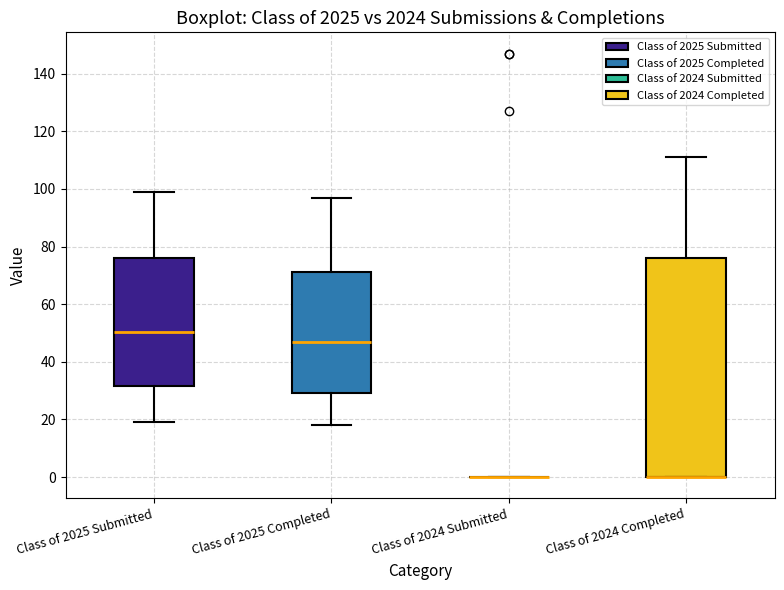

Where does the upper whisker of the box for Class of 2025 Submitted end on the y-axis? The values are not printed on the chart, so give them approximately, as read against the axis.

100